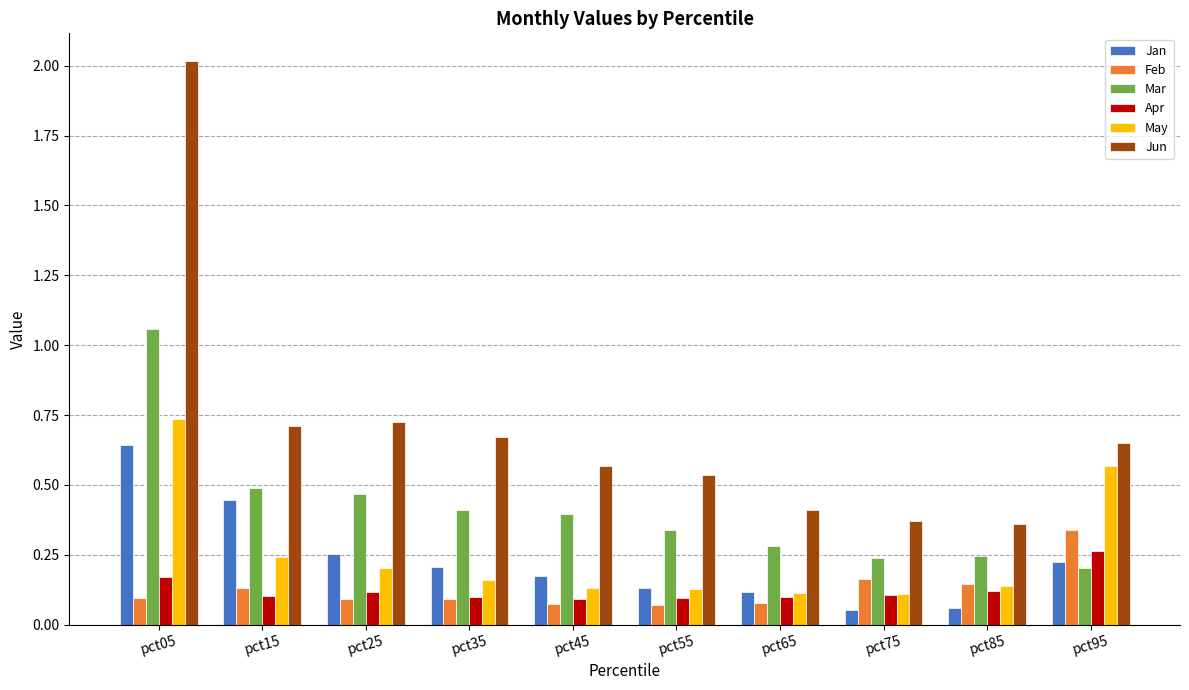

Which category has the highest value in the Mar series?

pct05